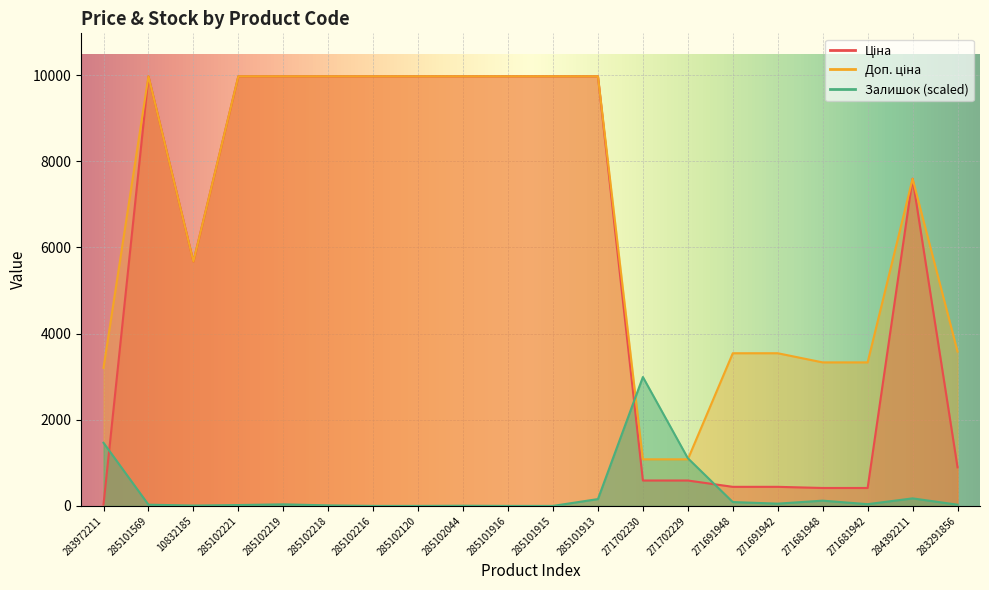

Count the number of categories in the chart.

20